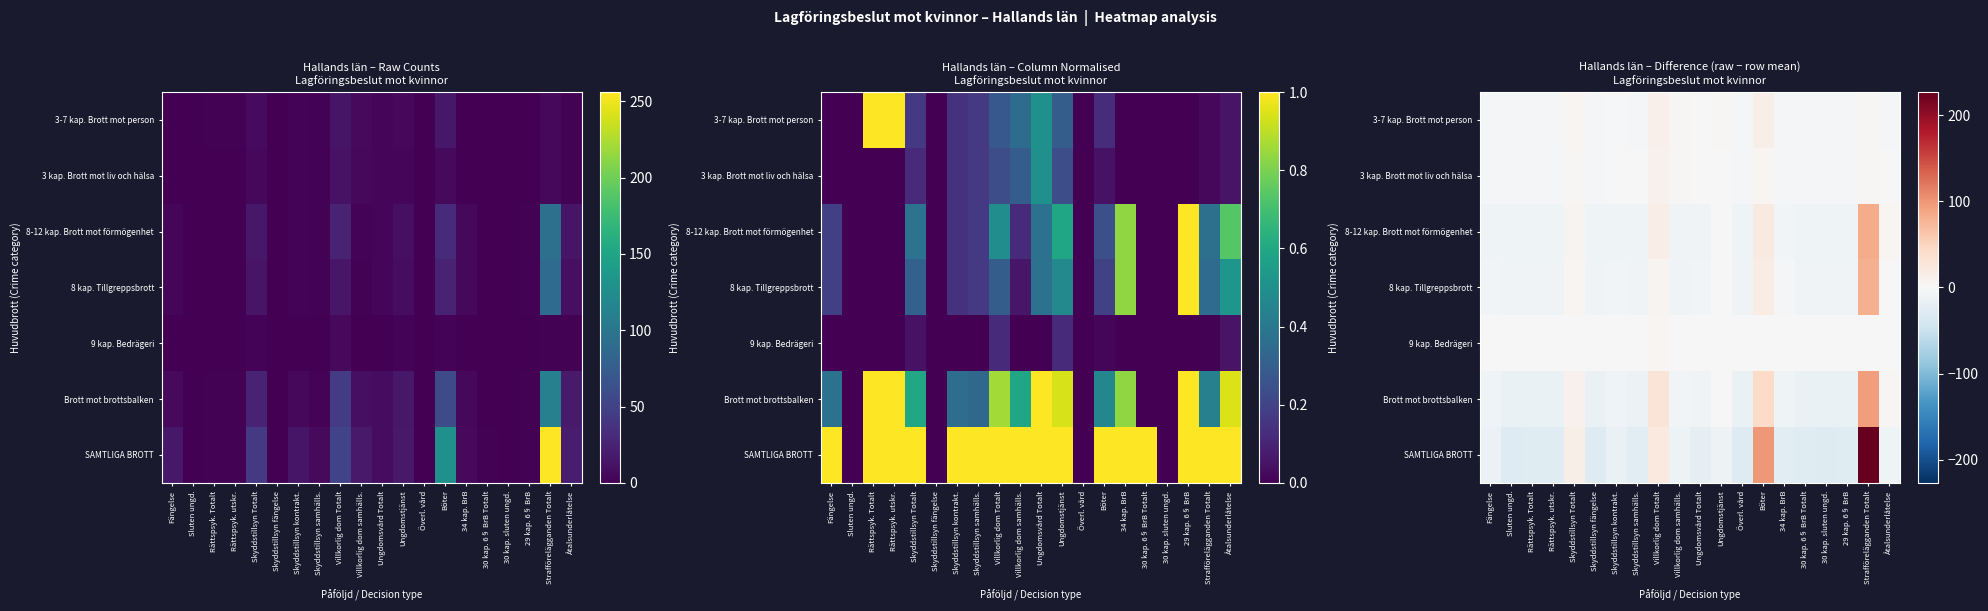

What is the lowest value of the 3-7 kap. Brott mot person series?

-3.1